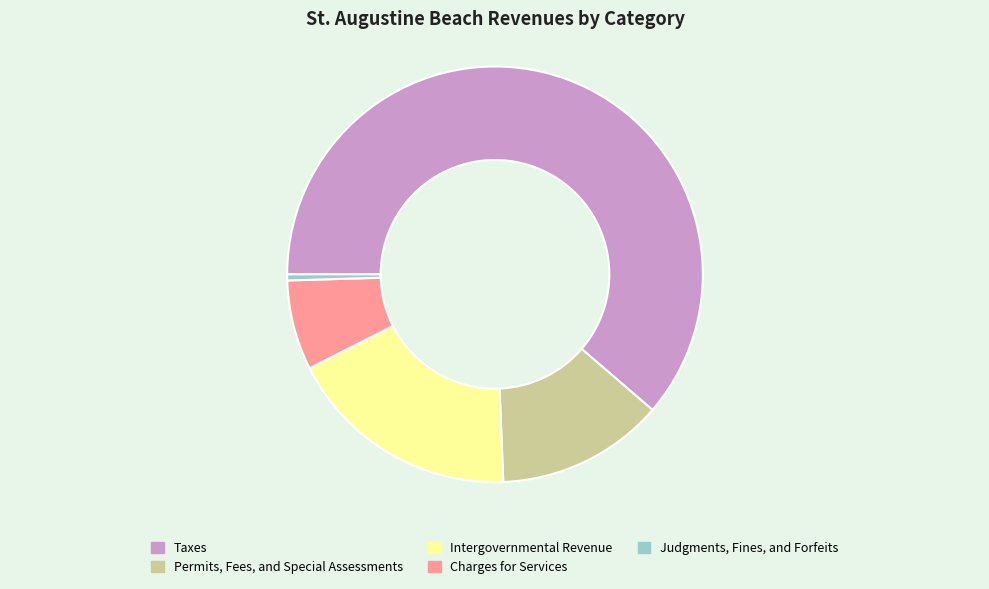

Count the number of slices in the pie.

5